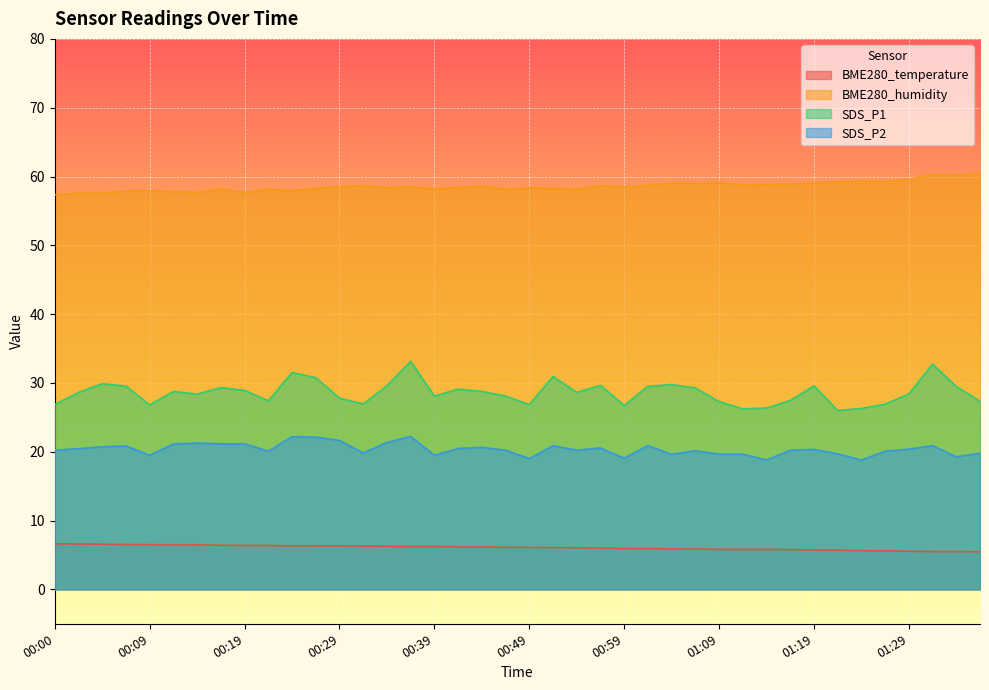

Rank the categories by BME280_temperature value from highest to lowest.

00:00, 00:02, 00:05, 00:07, 00:09, 00:12, 00:14, 00:17, 00:19, 00:22, 00:24, 00:27, 00:29, 00:32, 00:34, 00:37, 00:39, 00:42, 00:44, 00:47, 00:49, 00:52, 00:54, 00:57, 00:59, 01:02, 01:04, 01:07, 01:09, 01:12, 01:14, 01:17, 01:19, 01:22, 01:24, 01:27, 01:29, 01:32, 01:34, 01:36